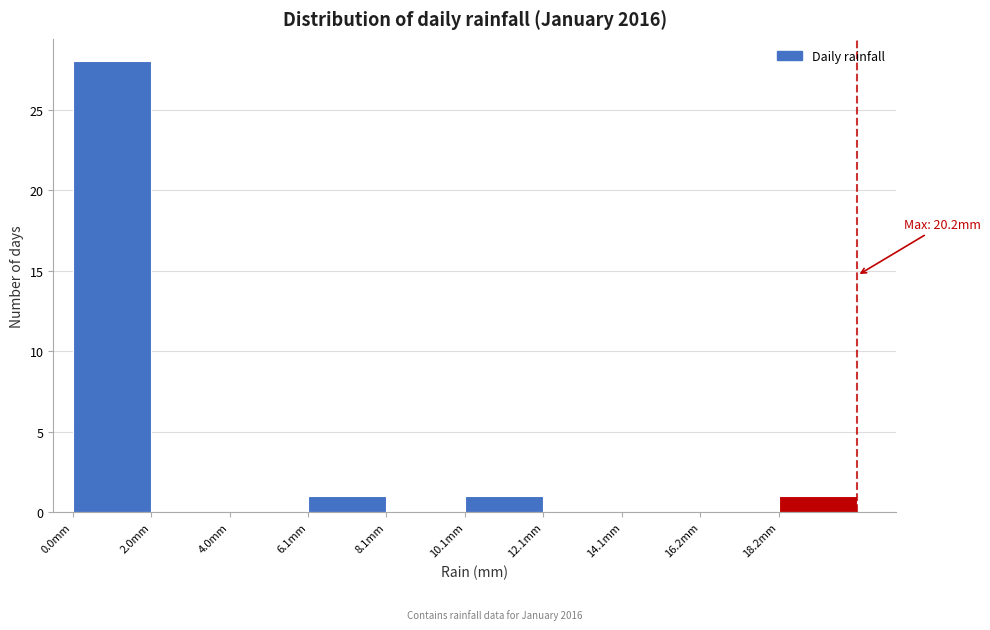

Over which range of the x-axis is the bar tallest?

0 to 2